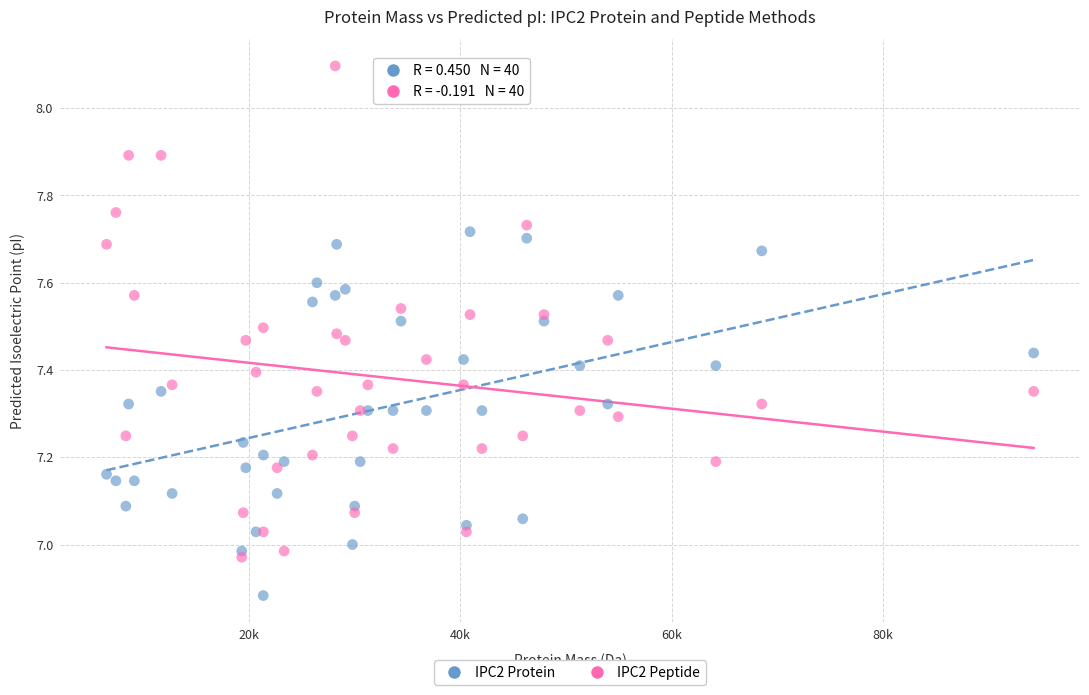

Which series contains the lowest Y value?

IPC2 Protein